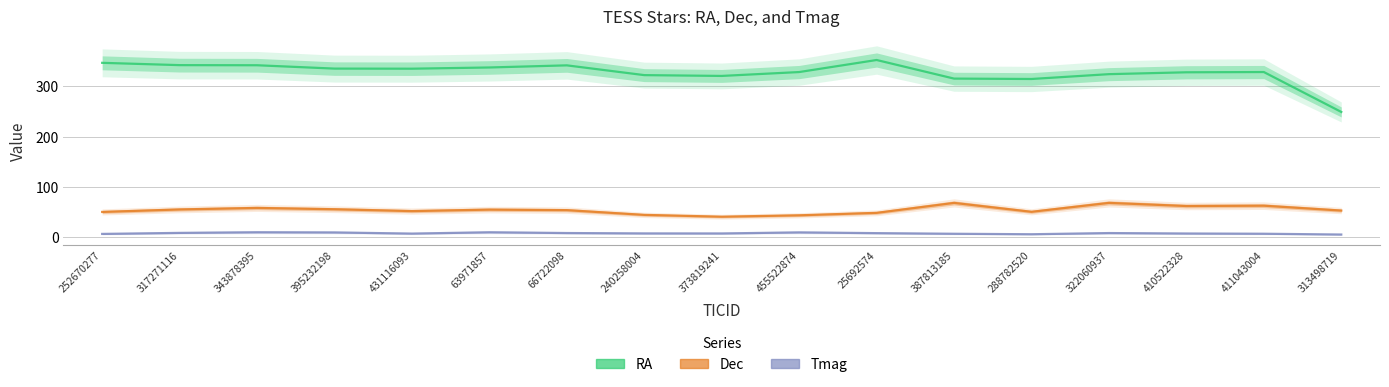

True or false: Dec has a value of 80.8 at 410522328.

False